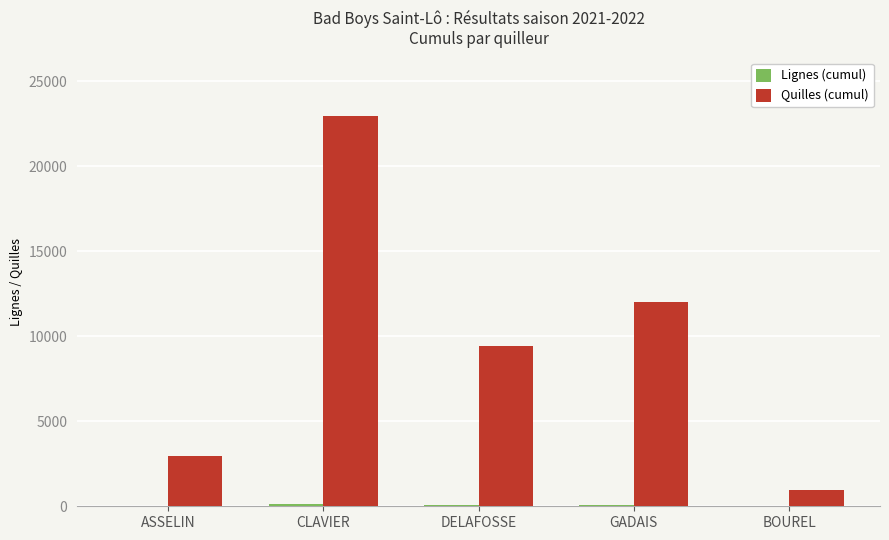

What is the sum of all Quilles (cumul) values?

48359